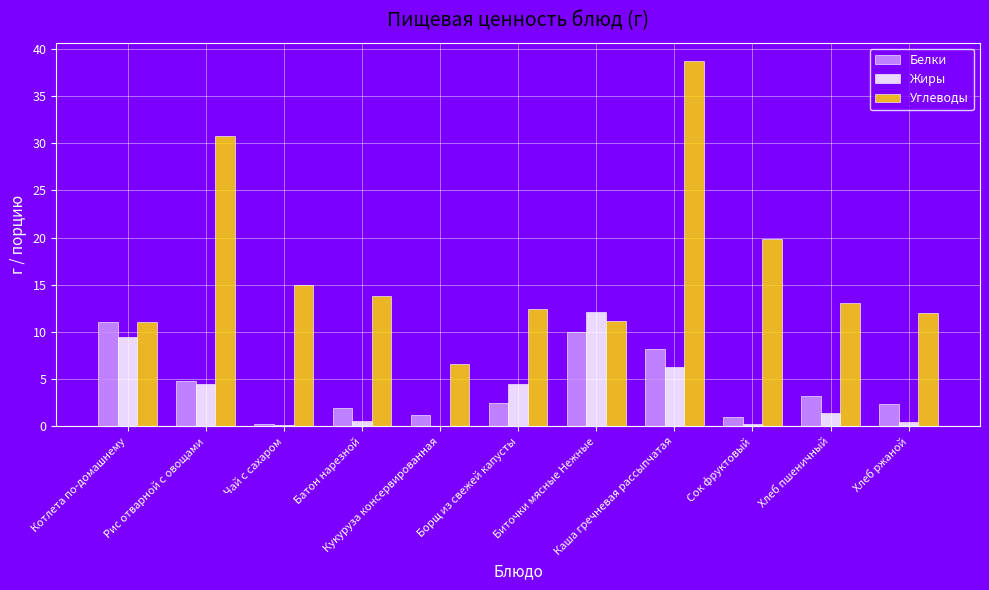

What is the maximum value for Жиры?

12.1